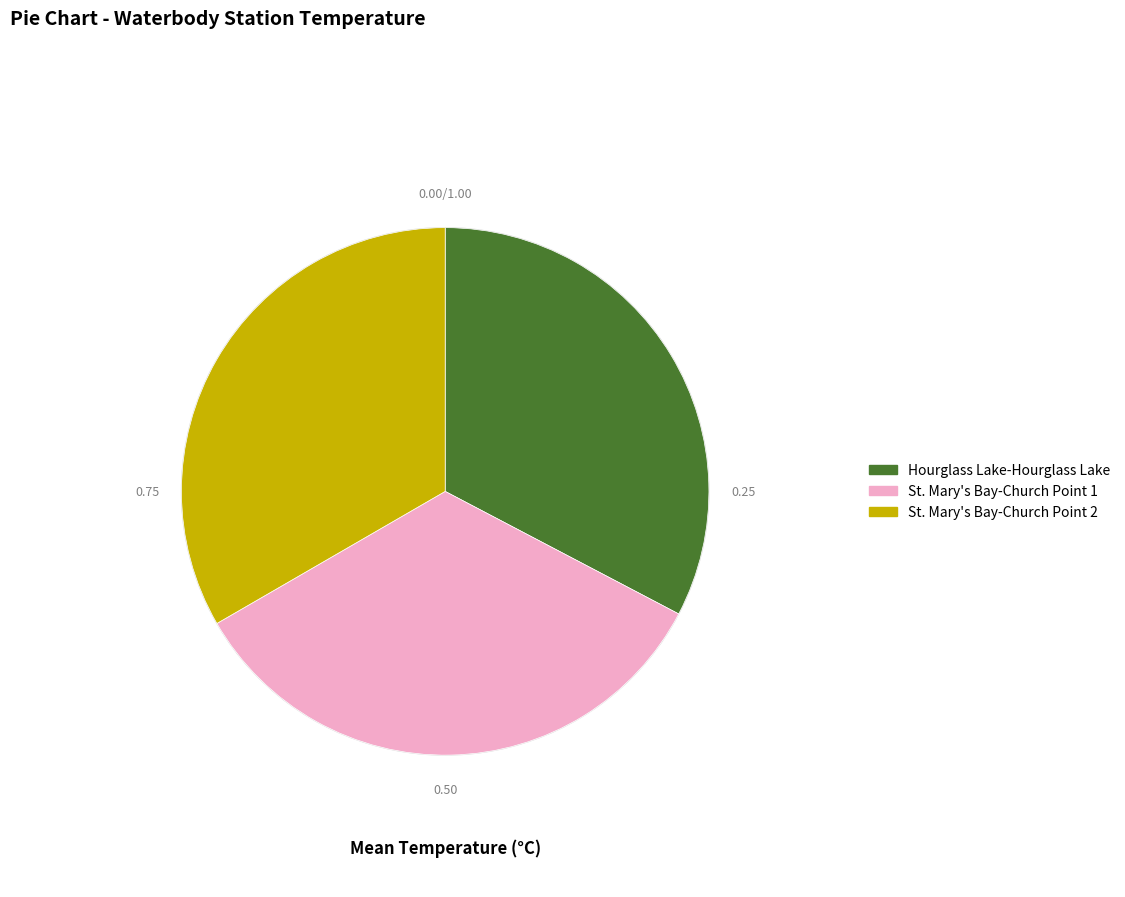

Does St. Mary's Bay-Church Point 2 account for over 50% of the chart?

No